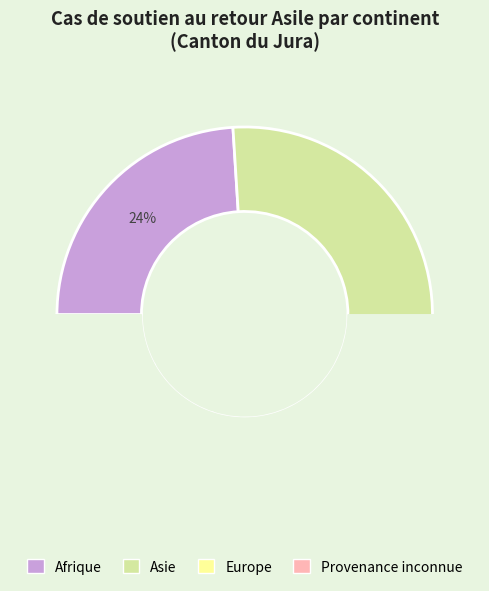

What is the total percentage of Asie and Provenance inconnue?

64.0%